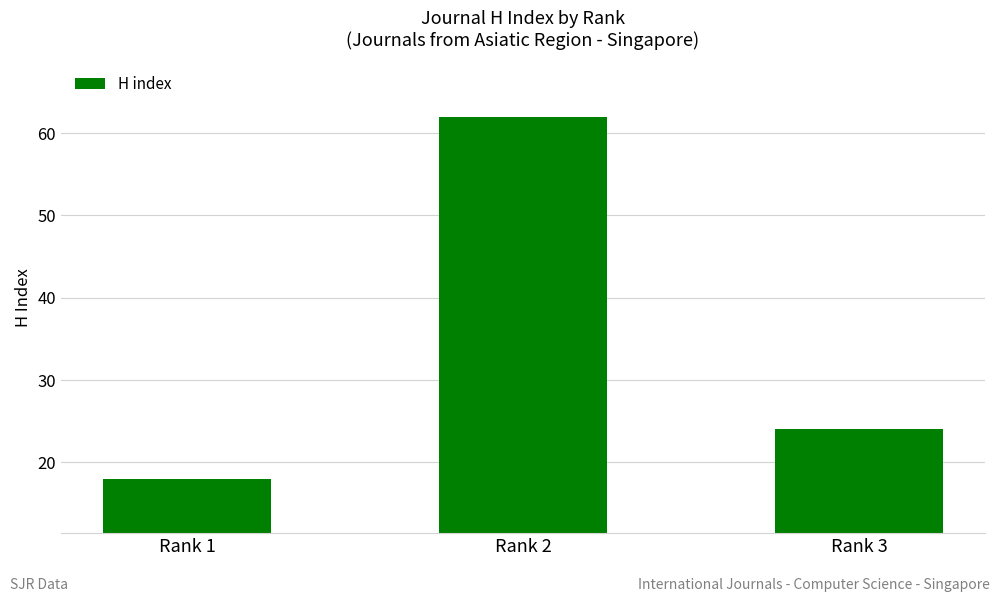

Reading right to left, extract all data points from this chart.

24	62	18